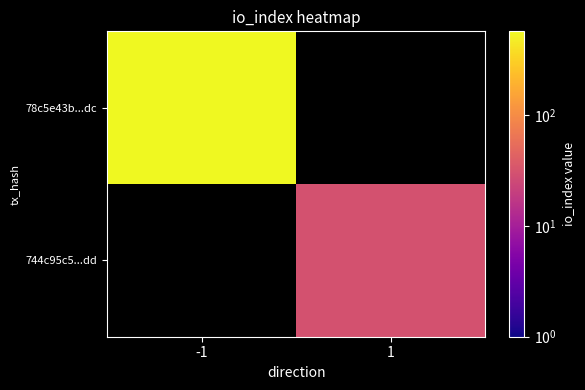

Which series has the largest total across all categories?

78c5e43b...dc